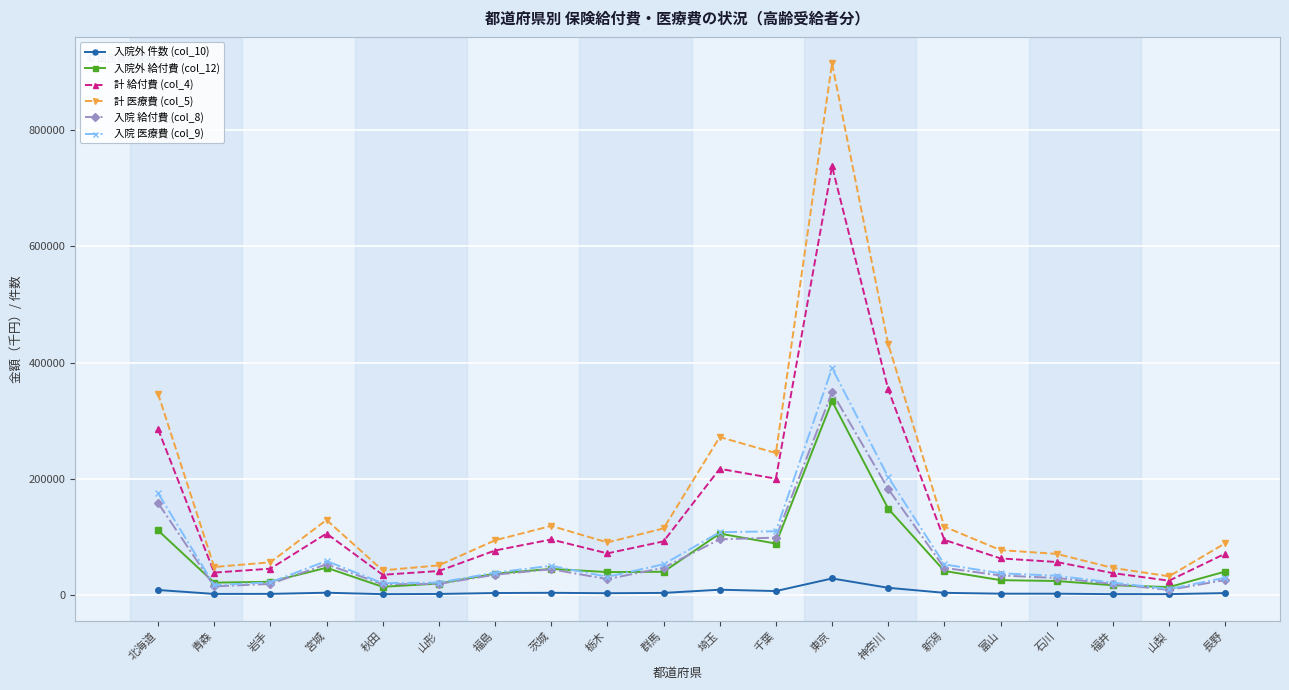

True or false: 計 医療費 (col_5) and 入院 給付費 (col_8) cross at least once.

False